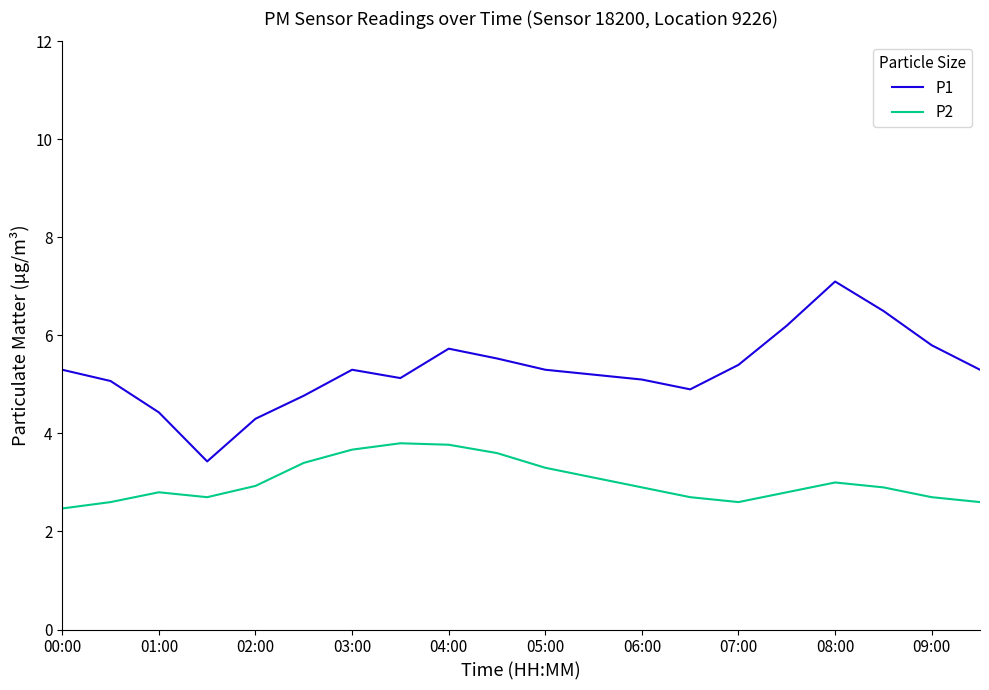

Which series has the largest total across all categories?

P1